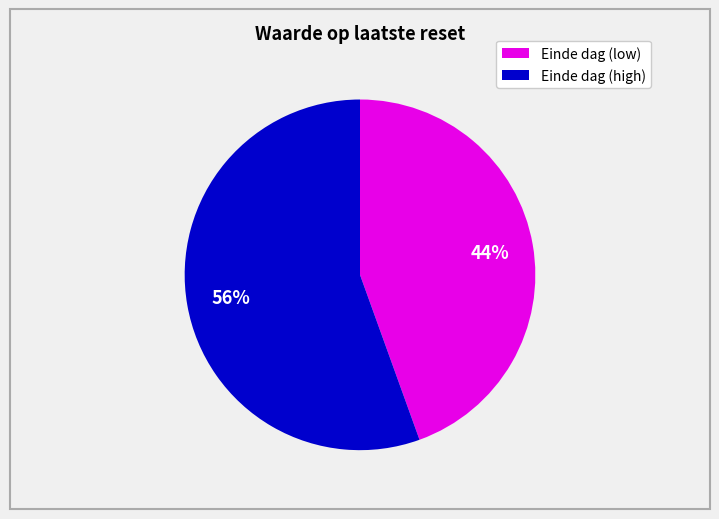

Is there a majority slice in this chart?

Yes